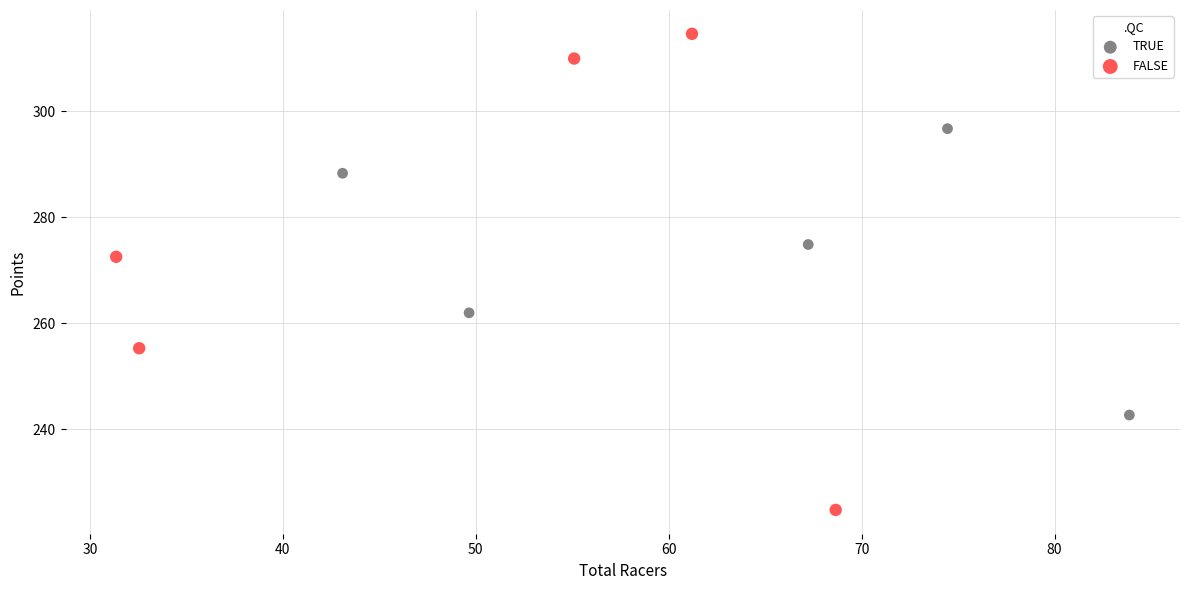

What are all the series names shown in the legend?

TRUE, FALSE